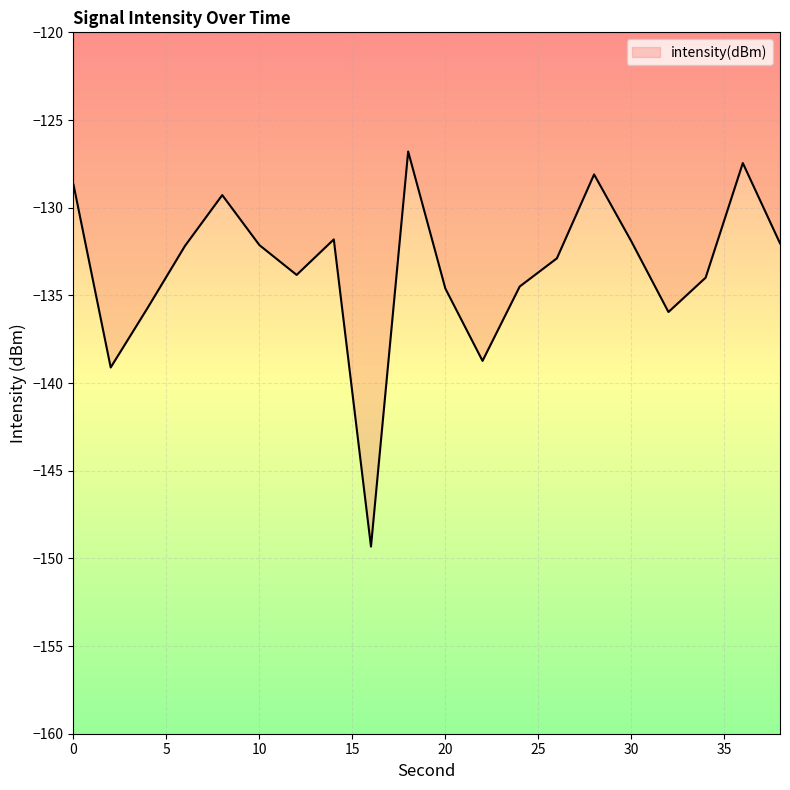

What is the maximum value shown in the chart?

-126.8